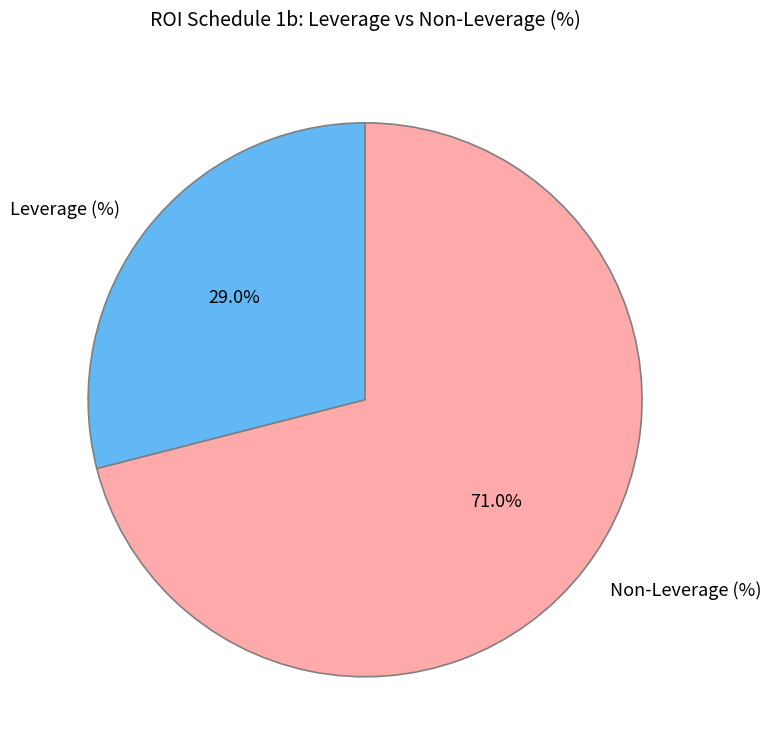

How many segments does this pie chart have?

2